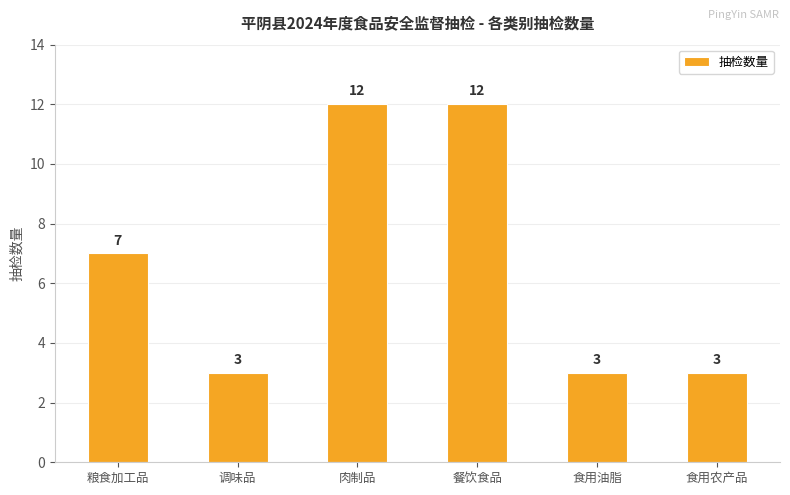

Reading left to right, transcribe all the data shown in this chart.

粮食加工品=7	调味品=3	肉制品=12	餐饮食品=12	食用油脂=3	食用农产品=3